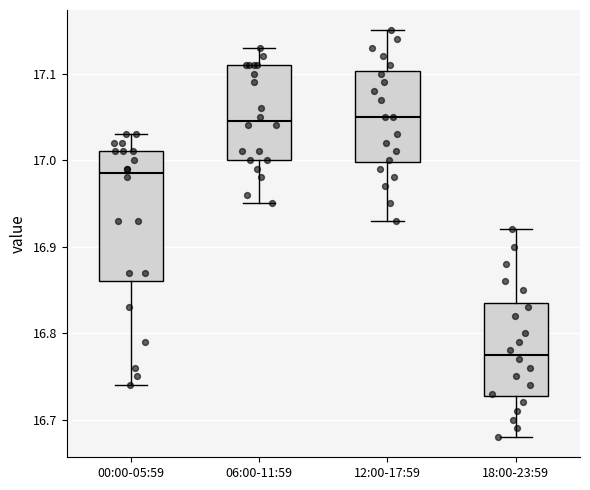

Reading left to right, read every box against the y-axis: the position of its median line, the range the box covers, and the ends of its whiskers. The values are not printed on the chart, so give them approximately, as read against the axis.

00:00-05:59: median 16.99, box 16.86 to 17.01, whiskers 16.74 to 17.03
06:00-11:59: median 17.05, box 17.00 to 17.11, whiskers 16.95 to 17.13
12:00-17:59: median 17.05, box 17.00 to 17.10, whiskers 16.93 to 17.15
18:00-23:59: median 16.78, box 16.73 to 16.84, whiskers 16.68 to 16.92